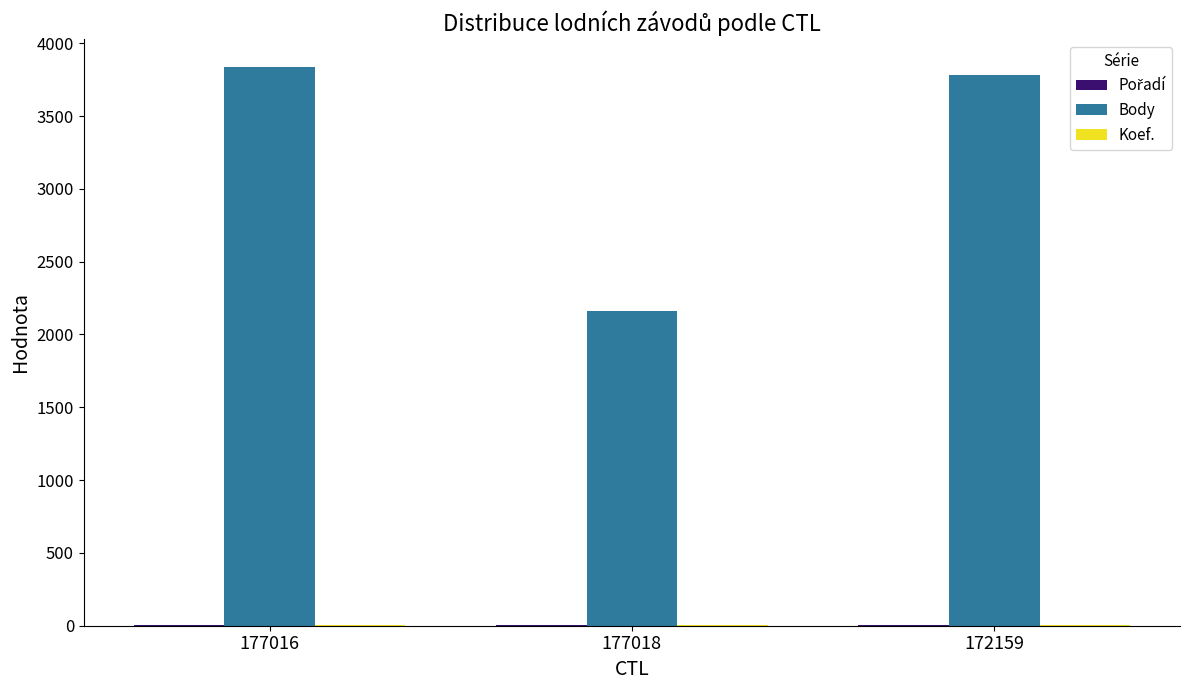

Which series has the largest range (max minus min)?

Body